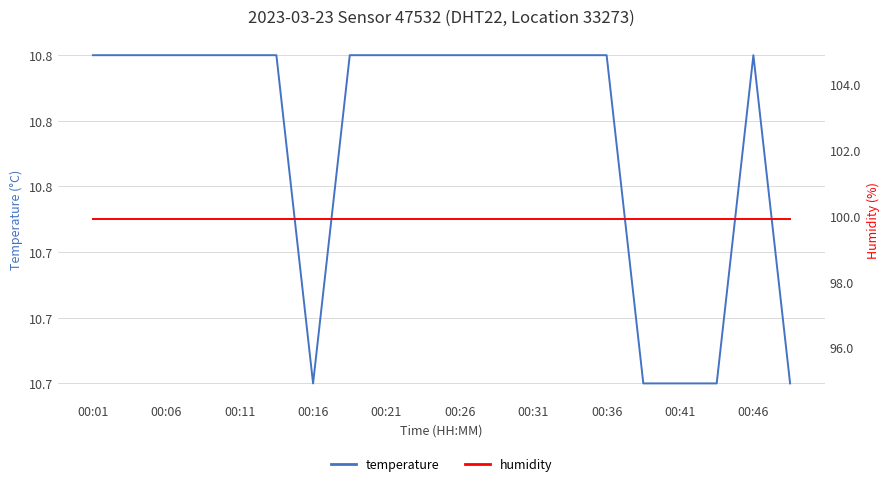

True or false: humidity and temperature intersect in this chart.

False